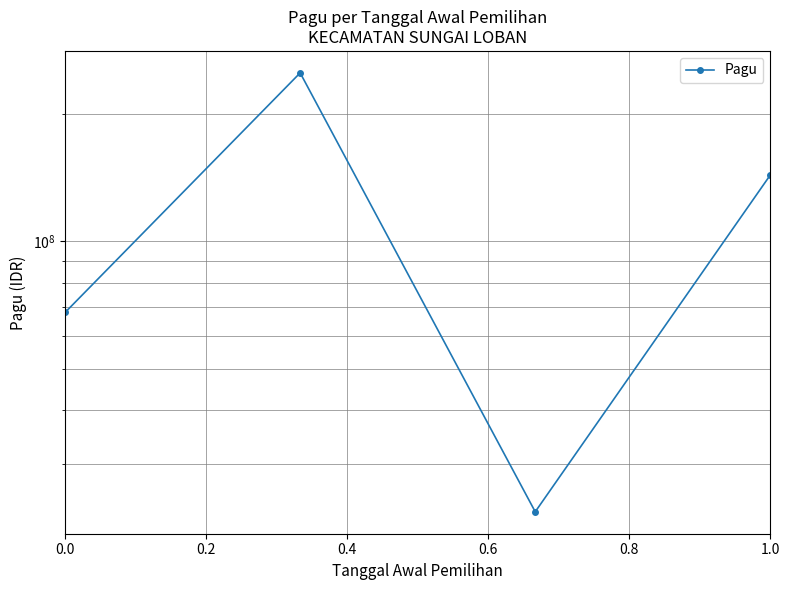

What is the difference between the values at 0.6 and 0.4?

120300000